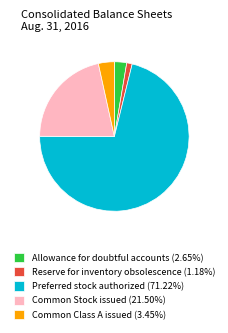

Combined, do Allowance for doubtful accounts (2.65%) and Common Class A issued (3.45%) account for over 50%?

No